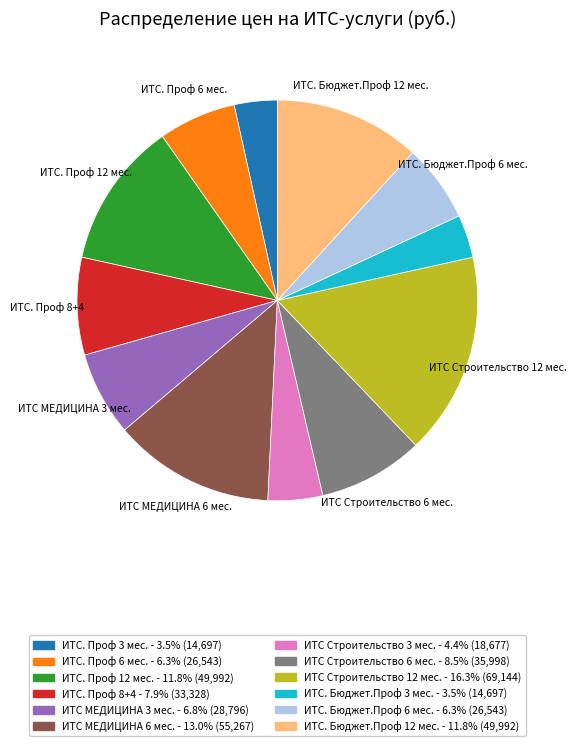

Is there any slice that represents more than half of the pie?

No